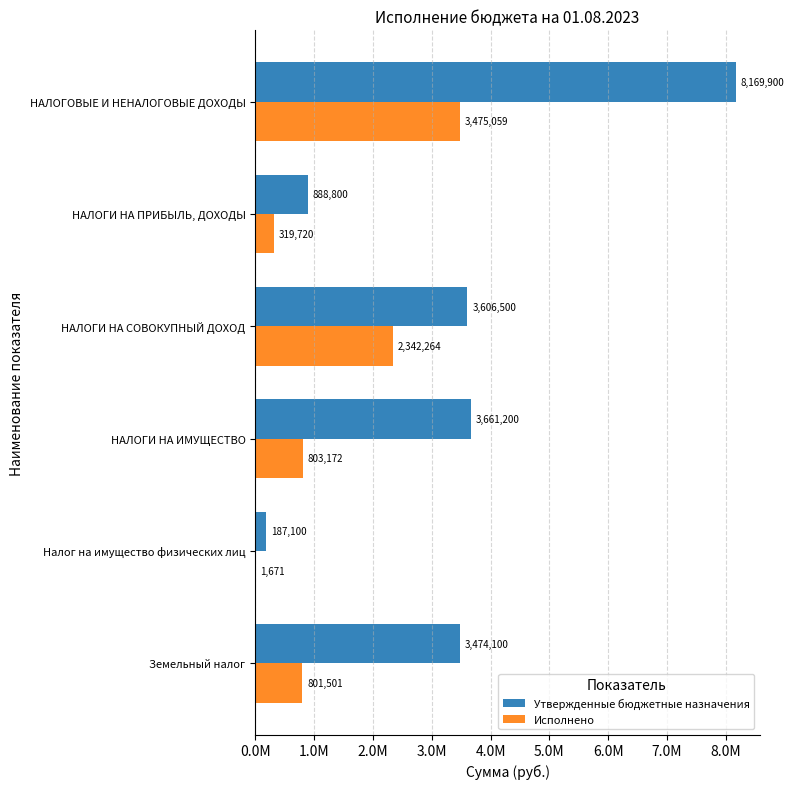

List the series in order of their overall mean, highest first.

Утвержденные бюджетные назначения, Исполнено